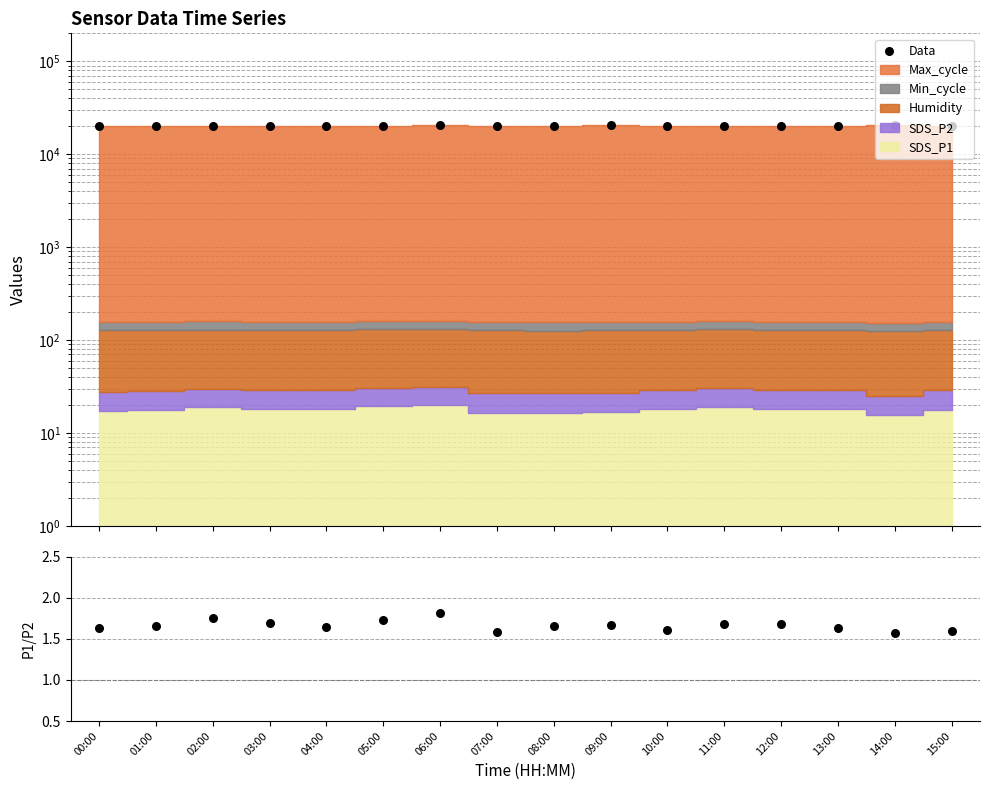

Which series contains the highest Y value?

Data